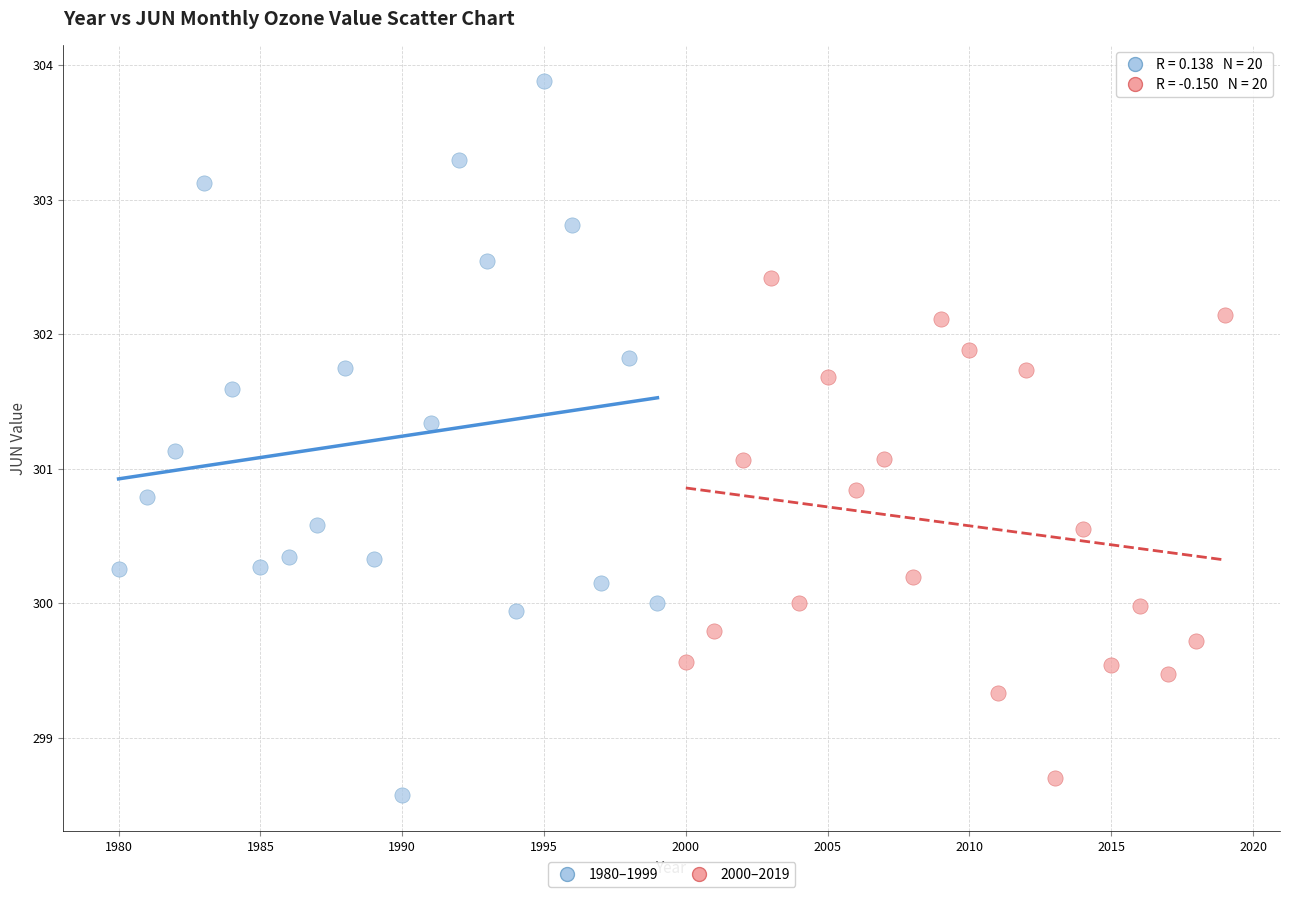

Which series has the widest spread of Y values?

1980–1999